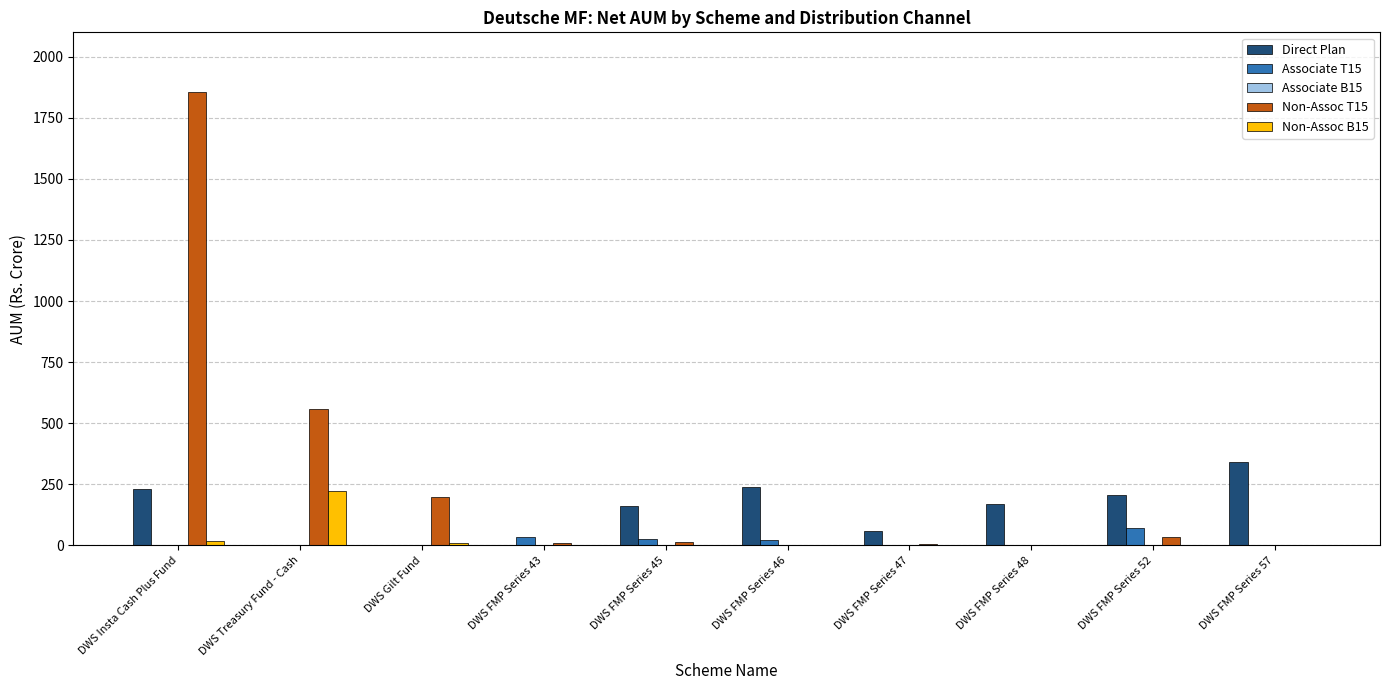

How many groups of bars are there?

10